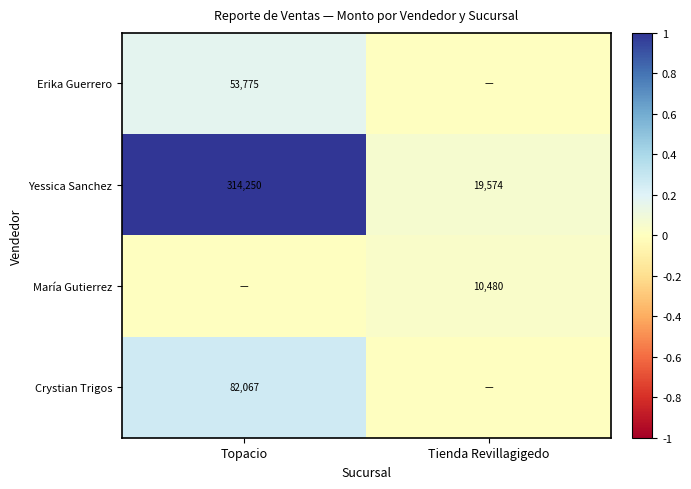

Is it true that María Gutierrez equals 0.1 at Tienda Revillagigedo?

False